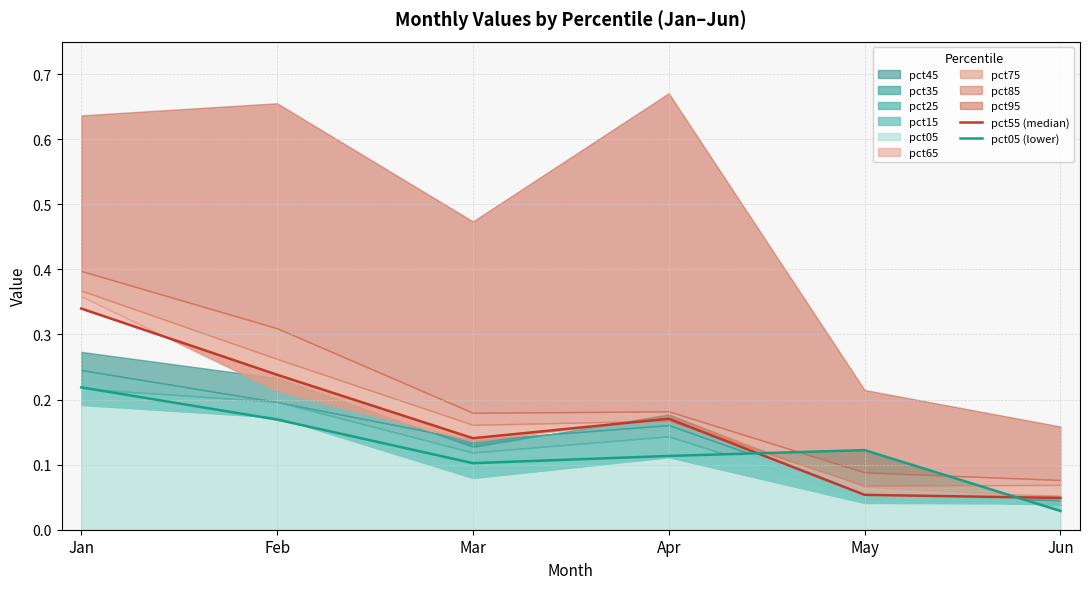

The pct55 (median) series shows 0.1 at Mar. True or false?

True